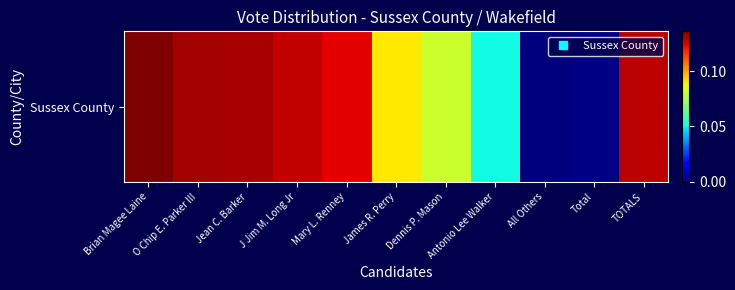

What is the difference between the maximum and second lowest values?

0.1